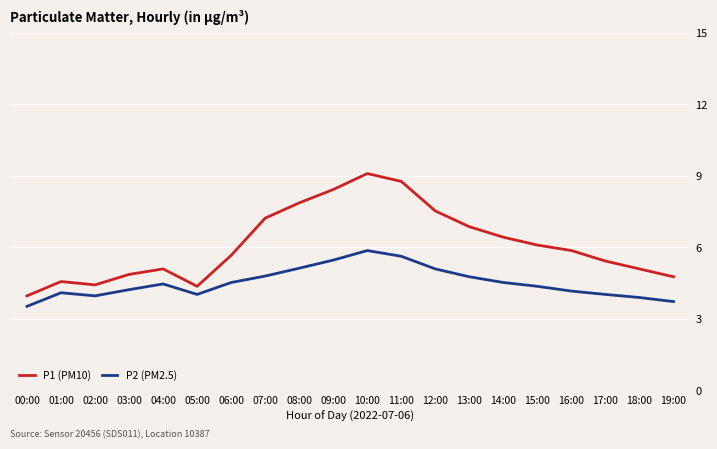

How many interior local peaks does the P1 (PM10) series have?

3